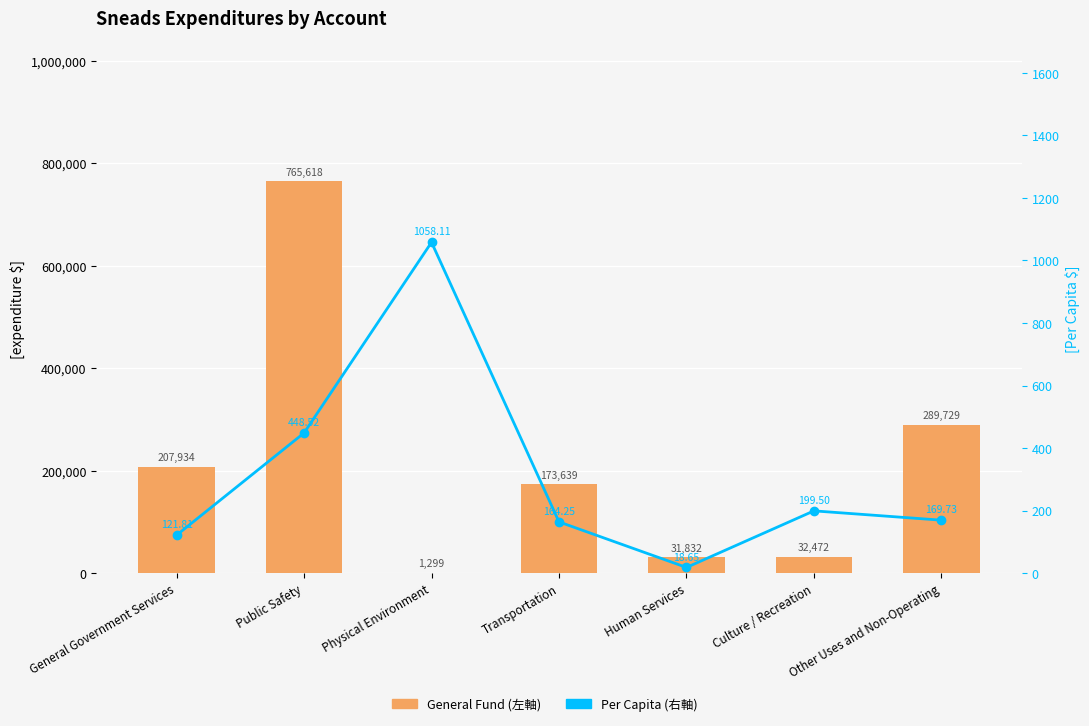

Read the Per Capita (右軸) value at Other Uses and Non-Operating.

169.7